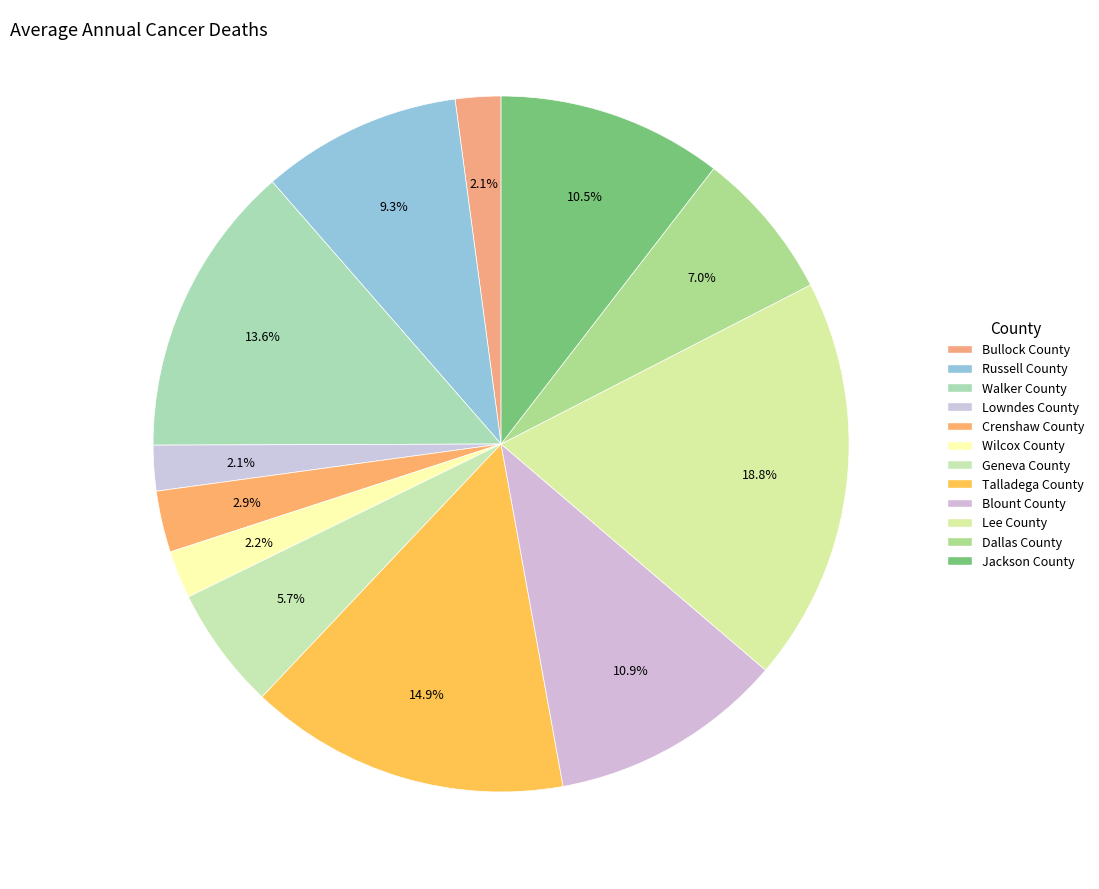

What is the ratio of the value at Bullock County to the value at Blount County?

0.2